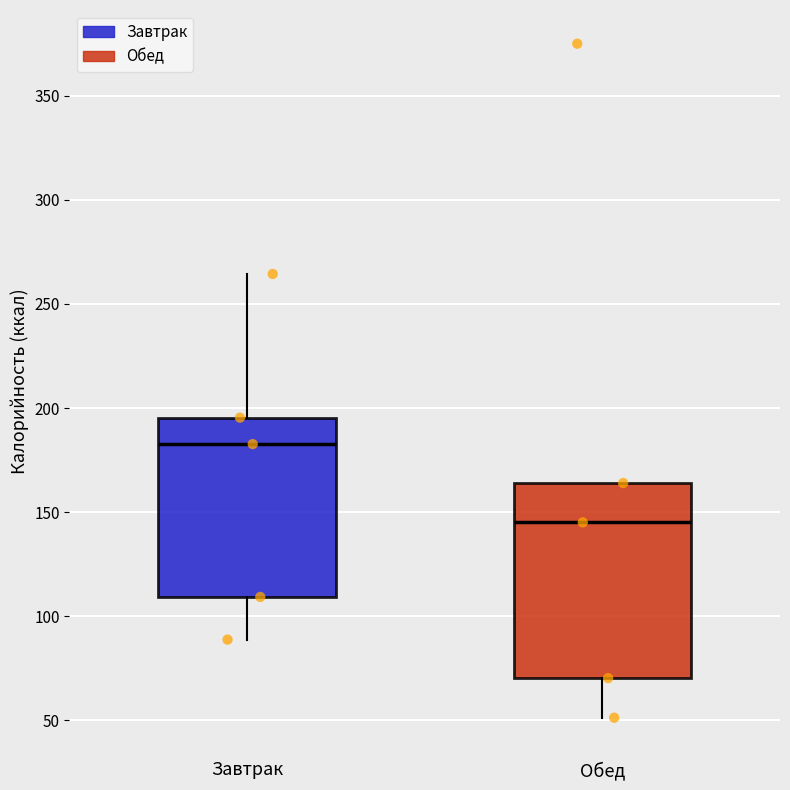

Which box's median line is the highest?

Завтрак